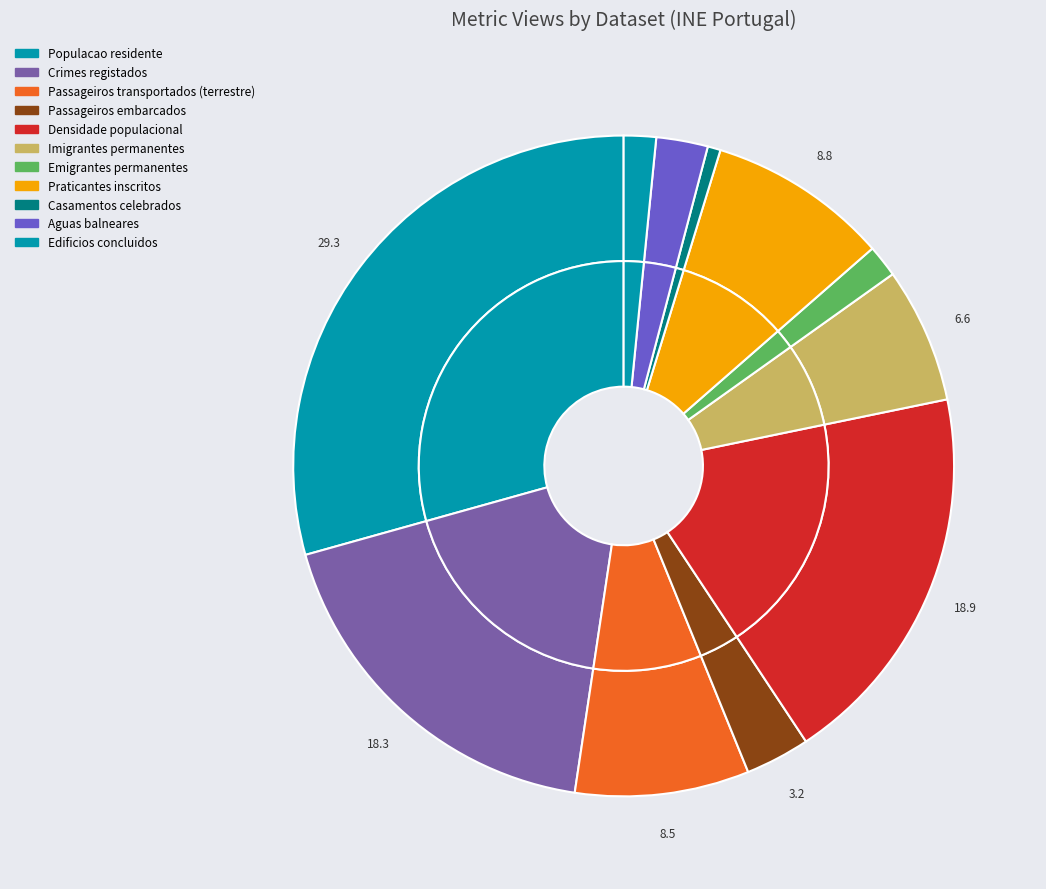

To the nearest percent, what portion does Populacao residente represent?

29%